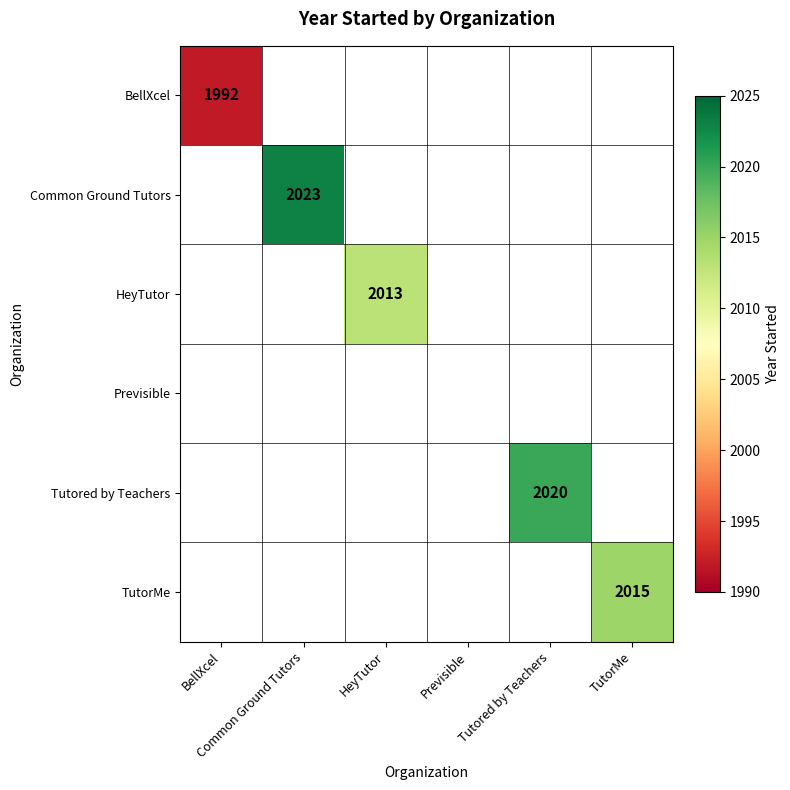

Read the Common Ground Tutors value at Common Ground Tutors.

2023.0